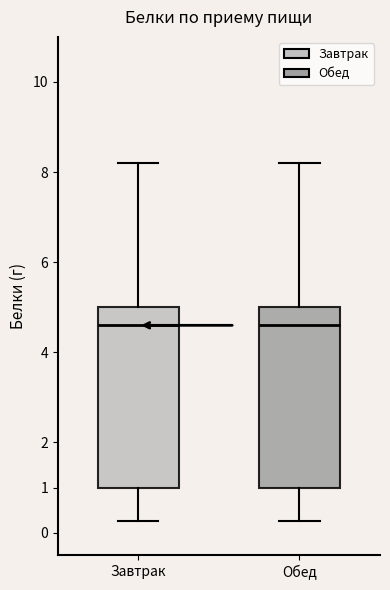

Reading left to right, read every box against the y-axis: the position of its median line, the range the box covers, and the ends of its whiskers. The values are not printed on the chart, so give them approximately, as read against the axis.

Завтрак: median 4.6, box 1.0 to 5.0, whiskers 0.3 to 8.2
Обед: median 4.6, box 1.0 to 5.0, whiskers 0.3 to 8.2